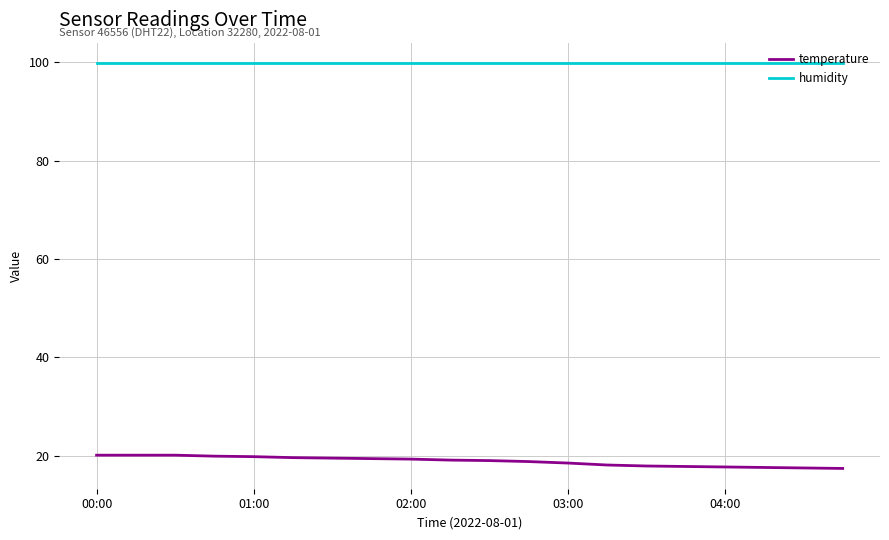

What is the difference between the maximum and minimum values in the temperature series?

2.7